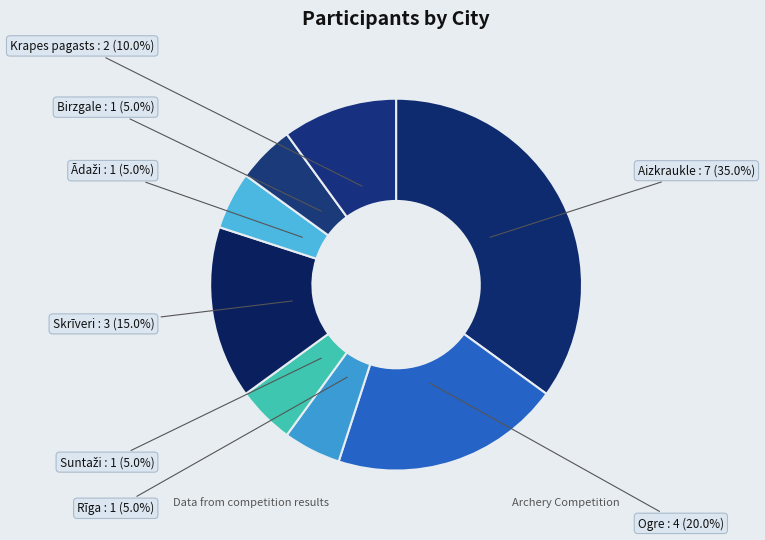

What is the largest slice in the pie chart?

Aizkraukle